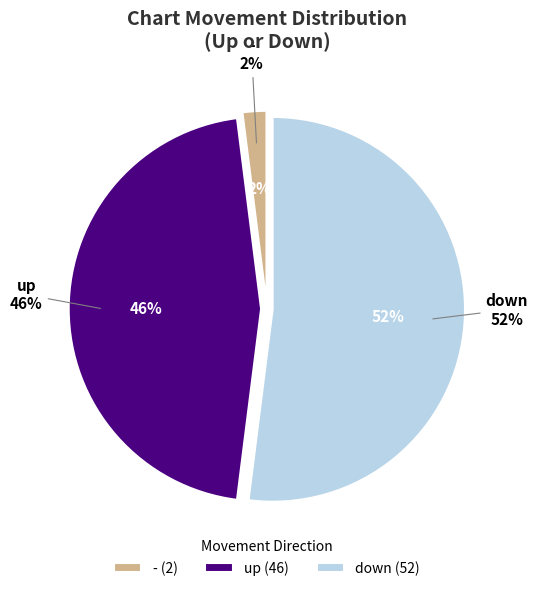

How many slices are in this pie chart?

3